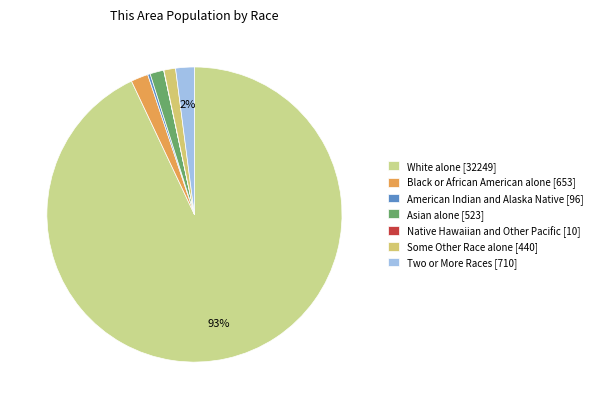

Rank the categories by value from highest to lowest.

White alone [32249], Two or More Races [710], Black or African American alone [653], Asian alone [523], Some Other Race alone [440], American Indian and Alaska Native [96], Native Hawaiian and Other Pacific [10]